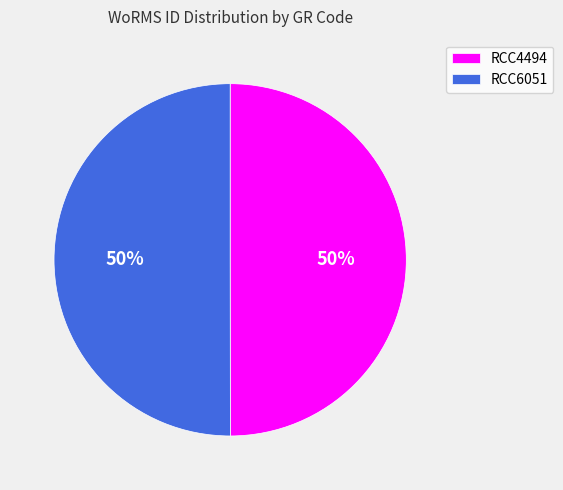

To the nearest percent, what percentage of the pie is RCC4494?

50%